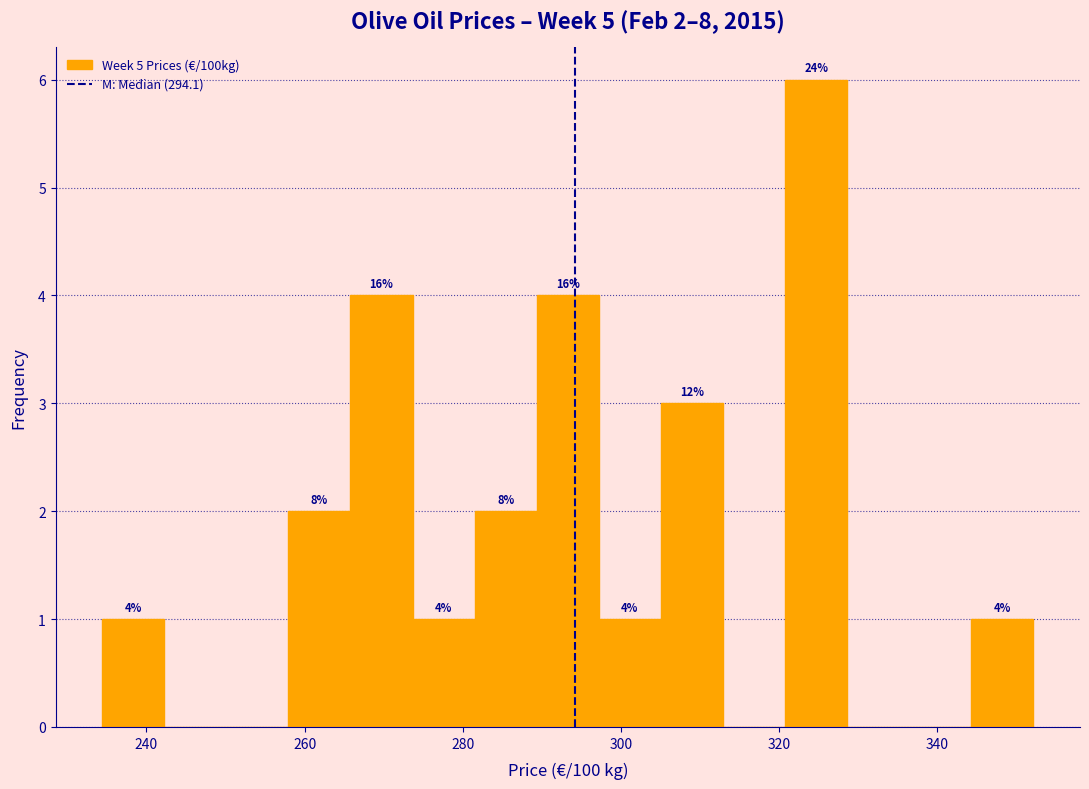

Around what value on the x-axis is the tallest bar? Give the approximate position of its centre, as read against the axis.

324